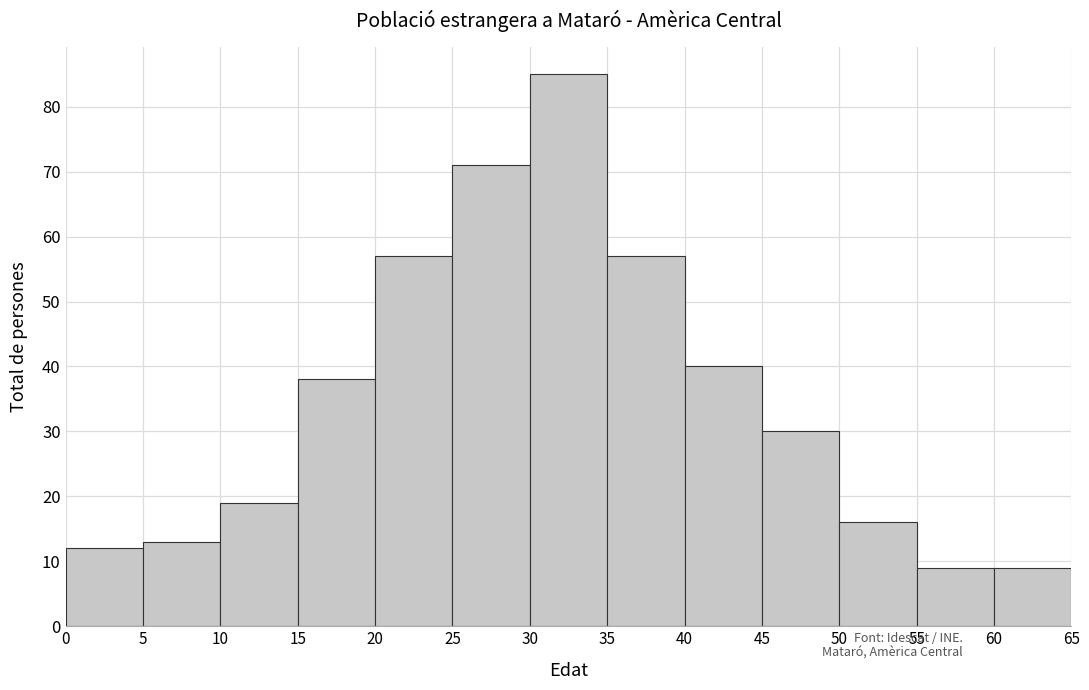

How tall is the bar that spans 15 to 20 on the x-axis? The values are not printed on the chart, so give them approximately, as read against the axis.

38